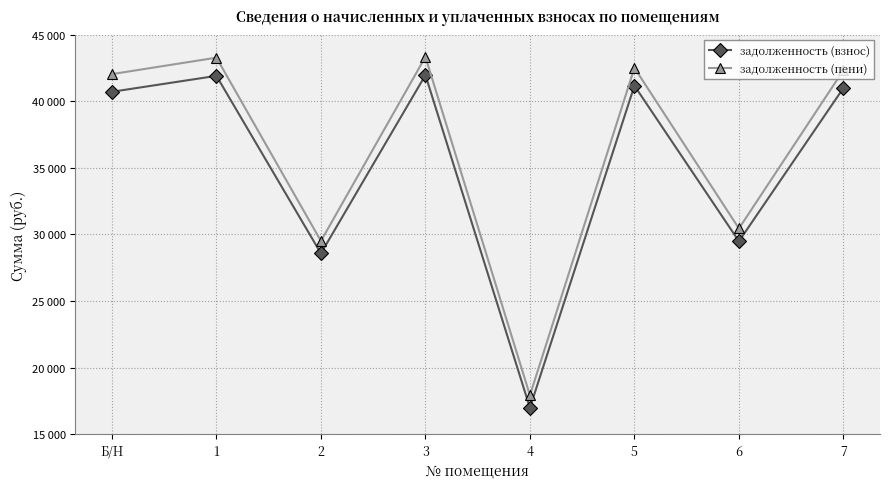

Reading right to left, what are all the values shown in this chart?

задолженность (взнос): 7=41009.0	6=29487.7	5=41180.0	4=16973.9	3=41978.3	2=28575.0	1=41921.5	Б/Н=40723.8
задолженность (пени): 7=42346.4	6=30449.3	5=42523.0	4=17911.4	3=43347.3	2=29506.9	1=43288.6	Б/Н=42051.8